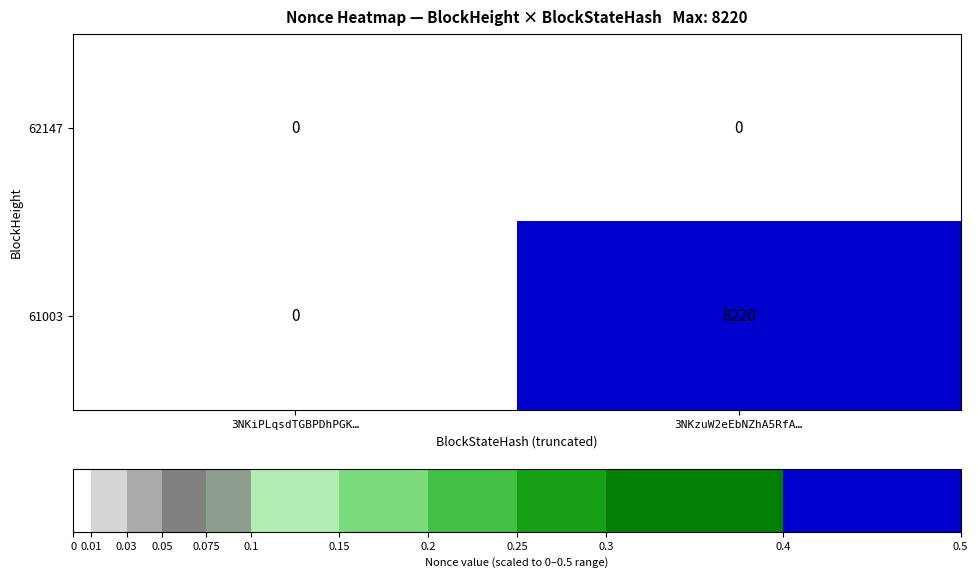

Reading left to right, list all the values displayed in this chart.

62147: 3NKiPLqsdTGBPDhPGK…=0	3NKzuW2eEbNZhA5RfA…=0
61003: 3NKiPLqsdTGBPDhPGK…=0	3NKzuW2eEbNZhA5RfA…=8220